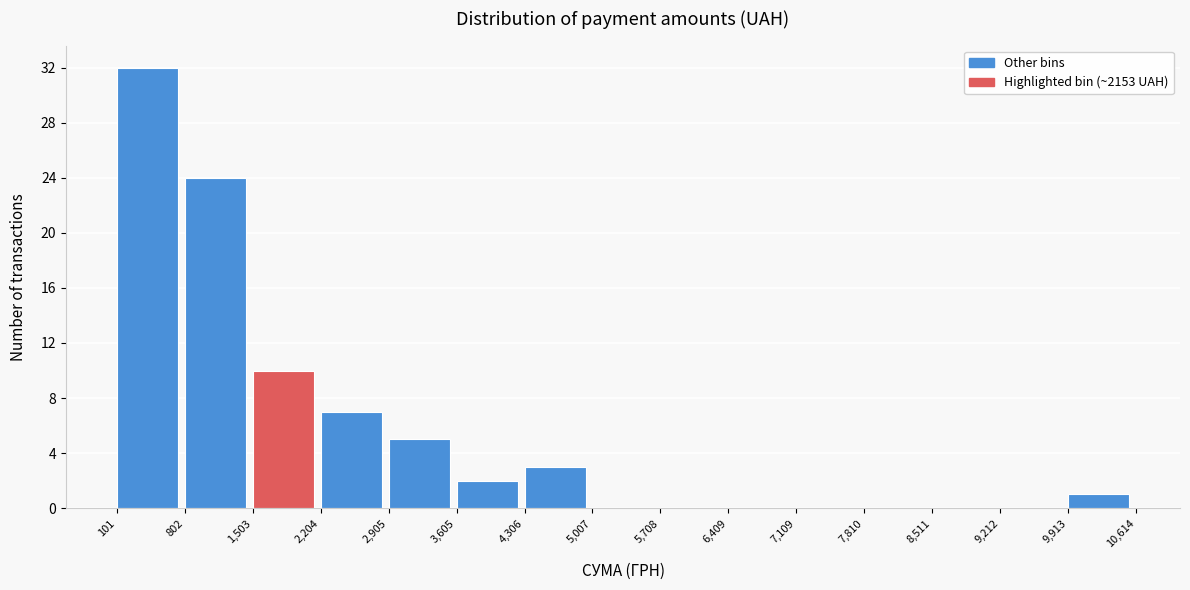

Reading left to right, transcribe this chart: for each bar, give the range it covers on the x-axis and its height. The values are not printed on the chart, so give them approximately, as read against the axis.

101 to 802: 32
802 to 1,503: 24
1,503 to 2,204: 10
2,204 to 2,905: 7
2,905 to 3,605: 5
3,605 to 4,306: 2
4,306 to 5,007: 3
5,007 to 5,708: 0
5,708 to 6,409: 0
6,409 to 7,109: 0
7,109 to 7,810: 0
7,810 to 8,511: 0
8,511 to 9,212: 0
9,212 to 9,913: 0
9,913 to 10,614: 1